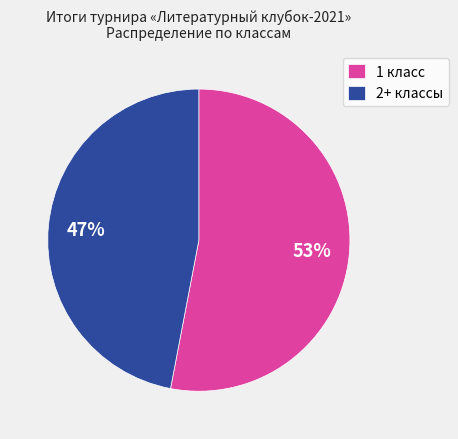

To the nearest percent, what percentage of the pie is 1 класс?

53%